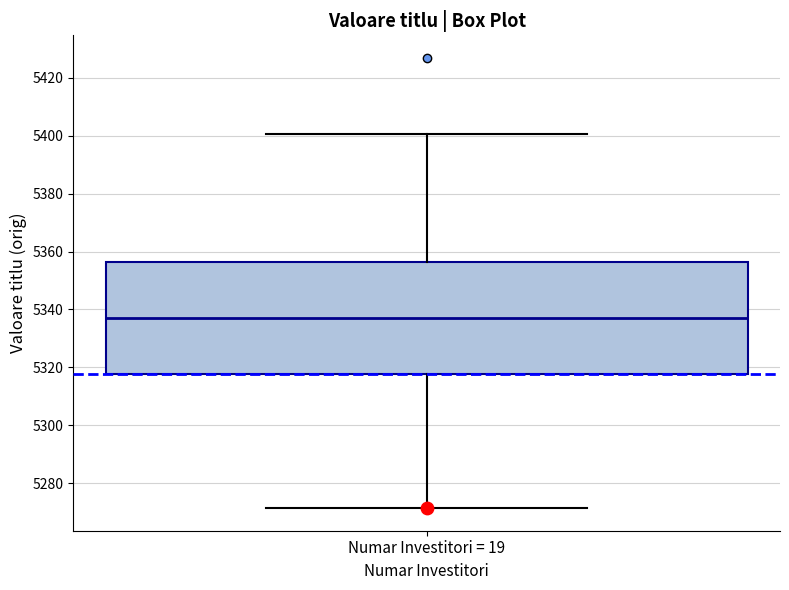

Where is the upper edge of the box for Numar Investitori = 19 on the y-axis? The values are not printed on the chart, so give them approximately, as read against the axis.

5356